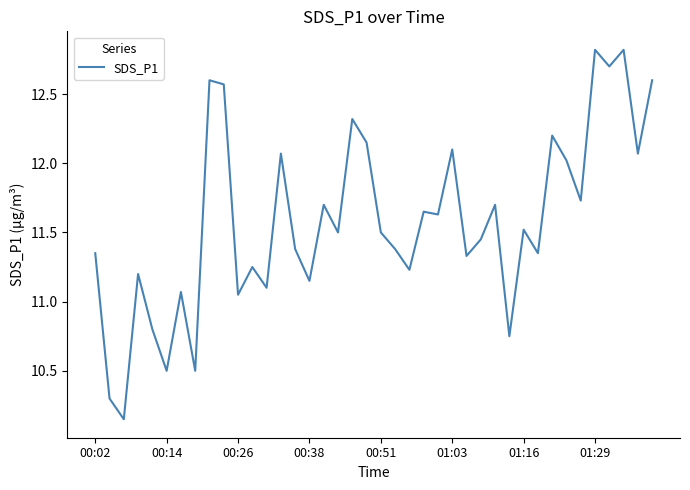

Does the chart display data point markers on the line(s)?

No